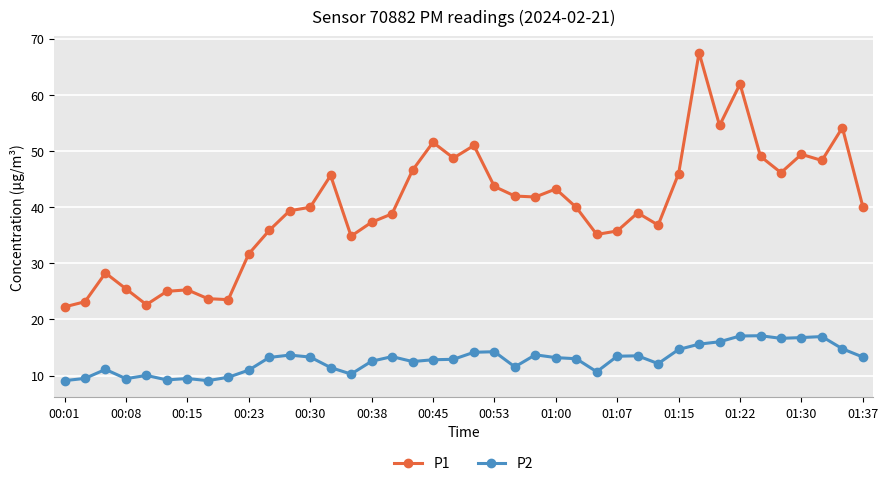

What is the sum of all P2 values?

512.2